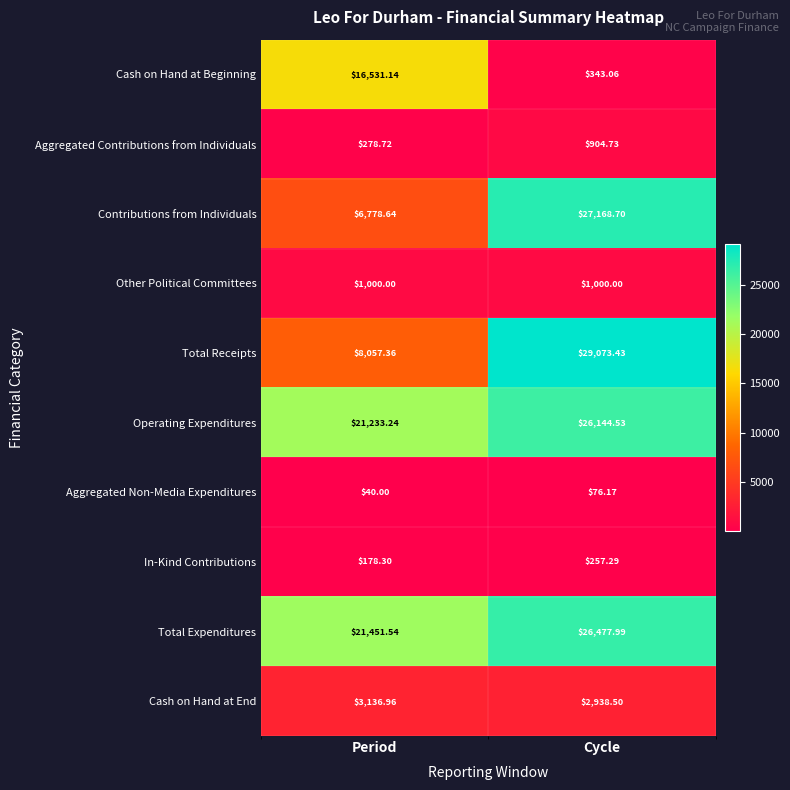

Which series changed the most between Period and Cycle?

Total Receipts